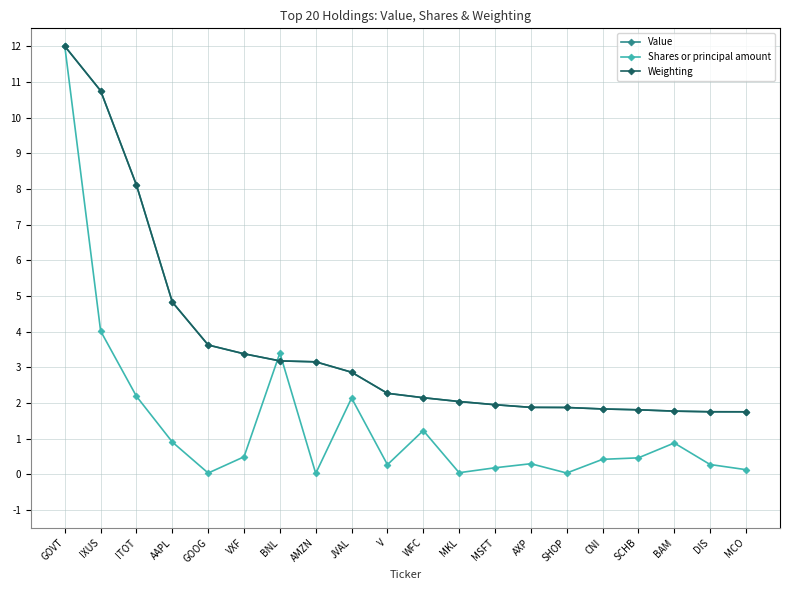

What is the total value across all series at BNL?

9.8